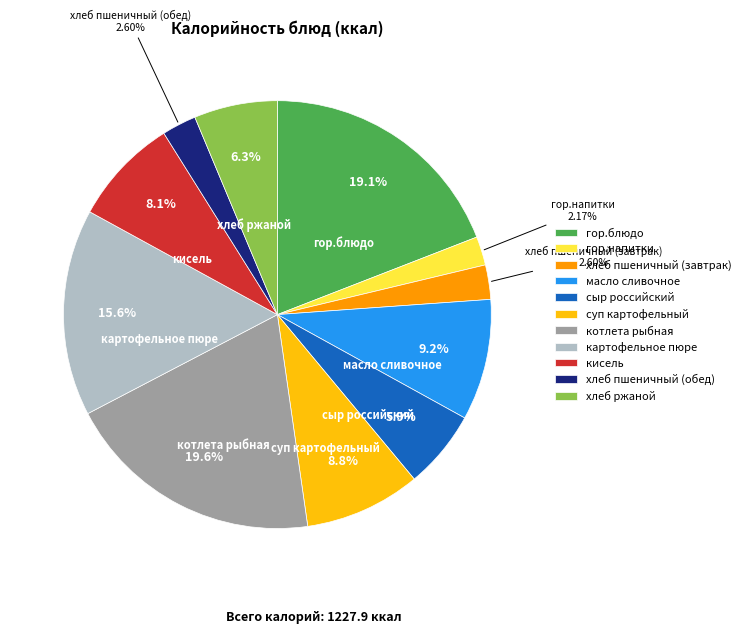

True or false: кисель accounts for 8% of the total.

True